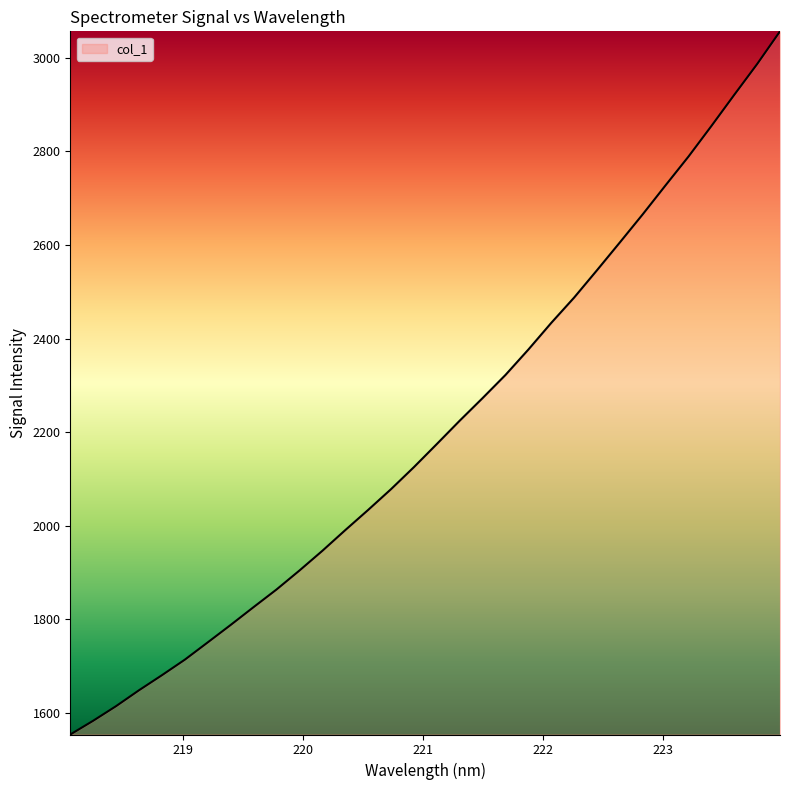

What is the minimum value shown in the chart?

1553.6